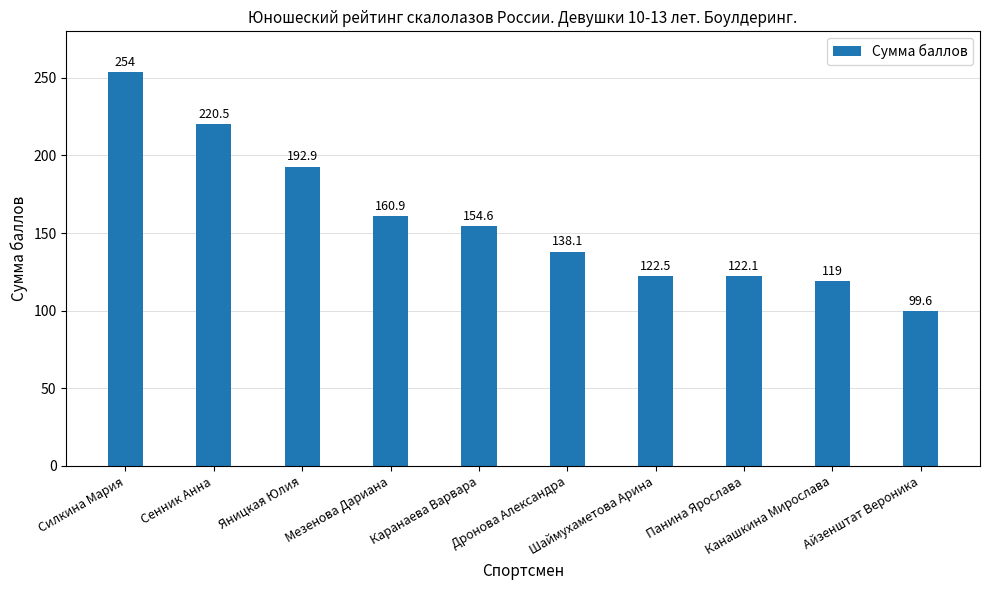

At which label does the data first exceed 154?

Силкина Мария